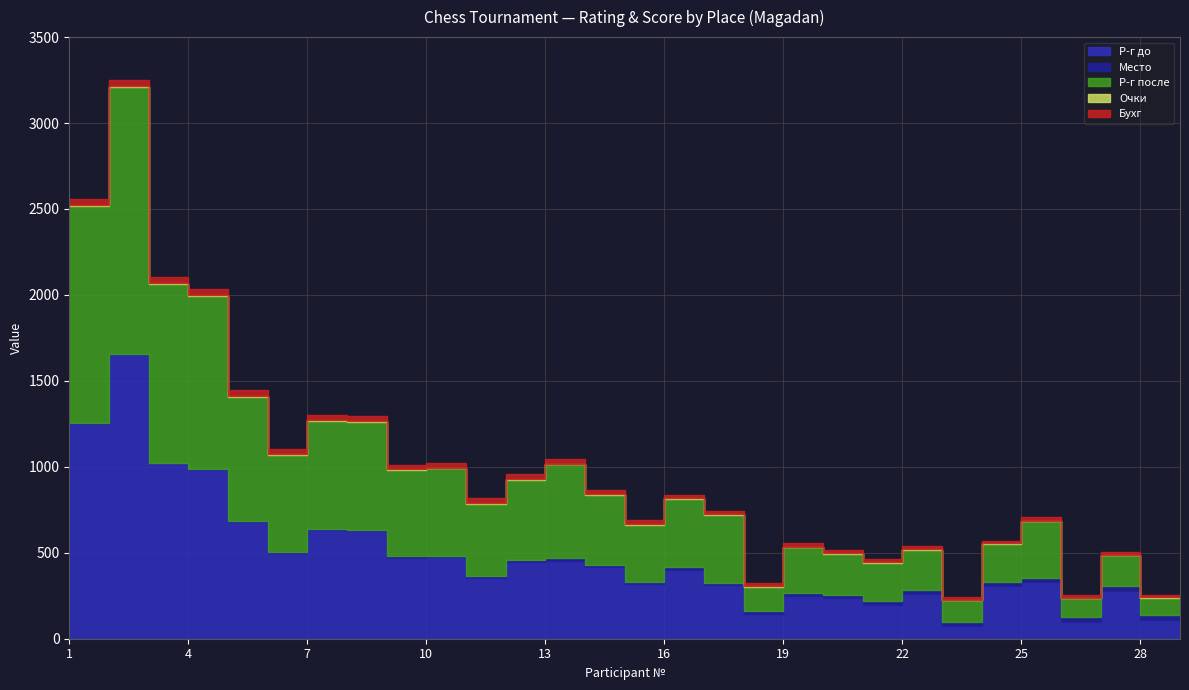

Is the value of Очки at 24 greater than the value of Р-г до at 23?

No